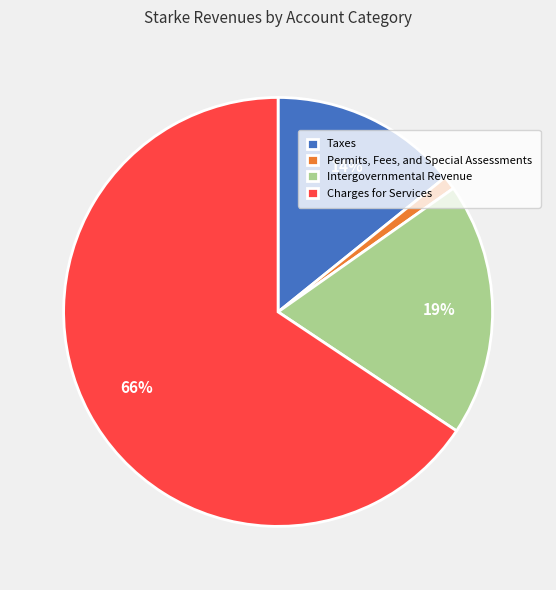

Between Charges for Services and Permits, Fees, and Special Assessments, which is larger?

Charges for Services